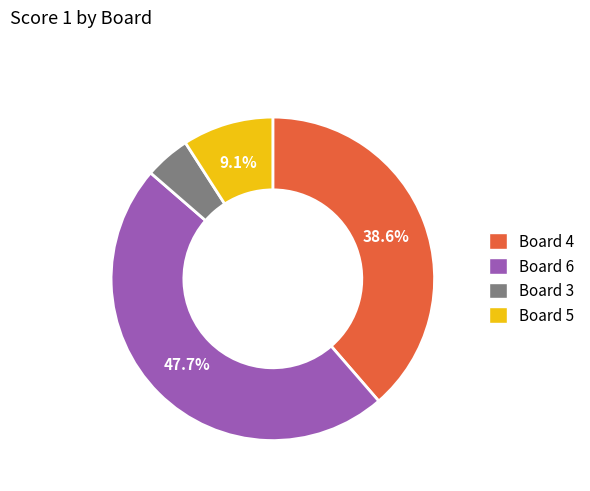

Which has a higher value, Board 6 or Board 5?

Board 6